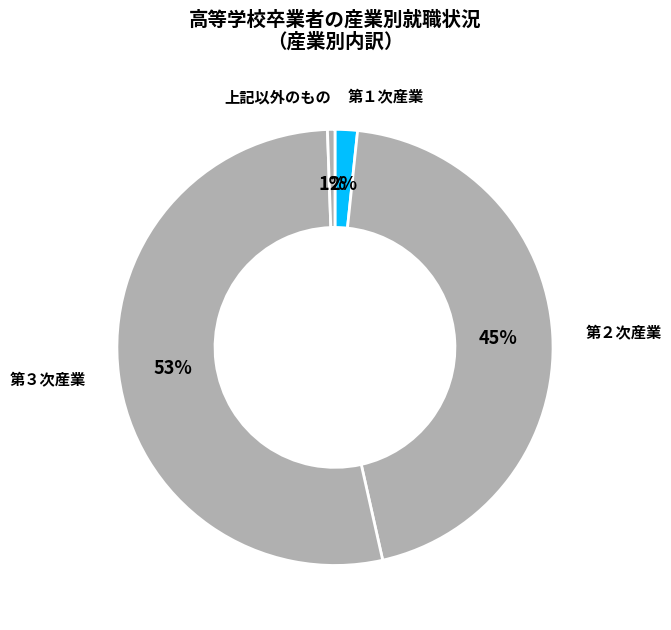

Which category has the biggest portion of the pie?

第３次産業